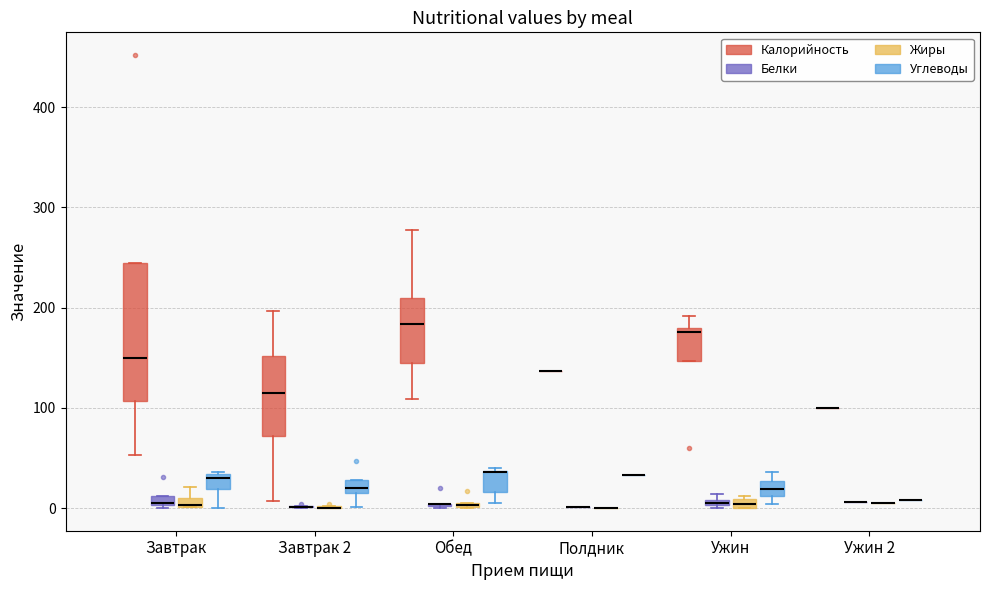

Comparing the boxes themselves (not the whiskers), which one is the tallest?

Завтрак (Калорийность)